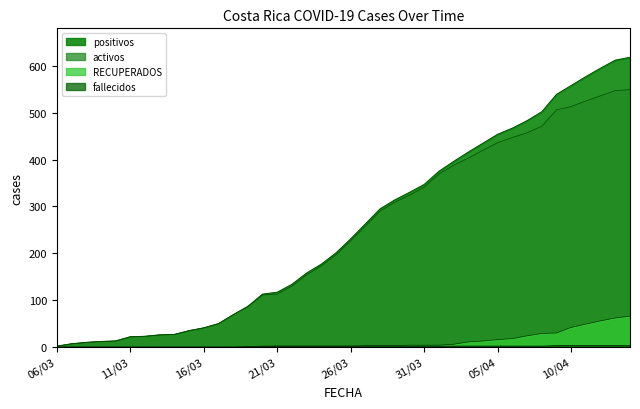

What is the label of the 6th point from the right?

09/04